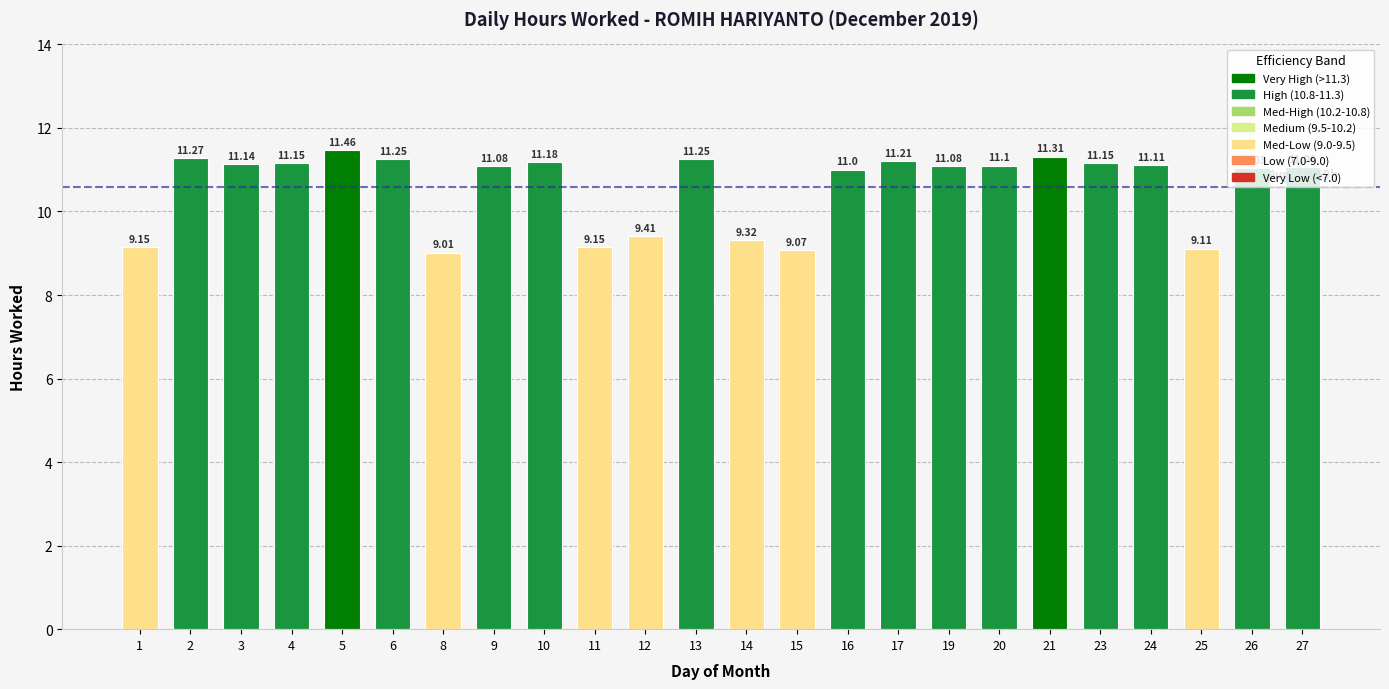

What is the sum of all values?

254.1